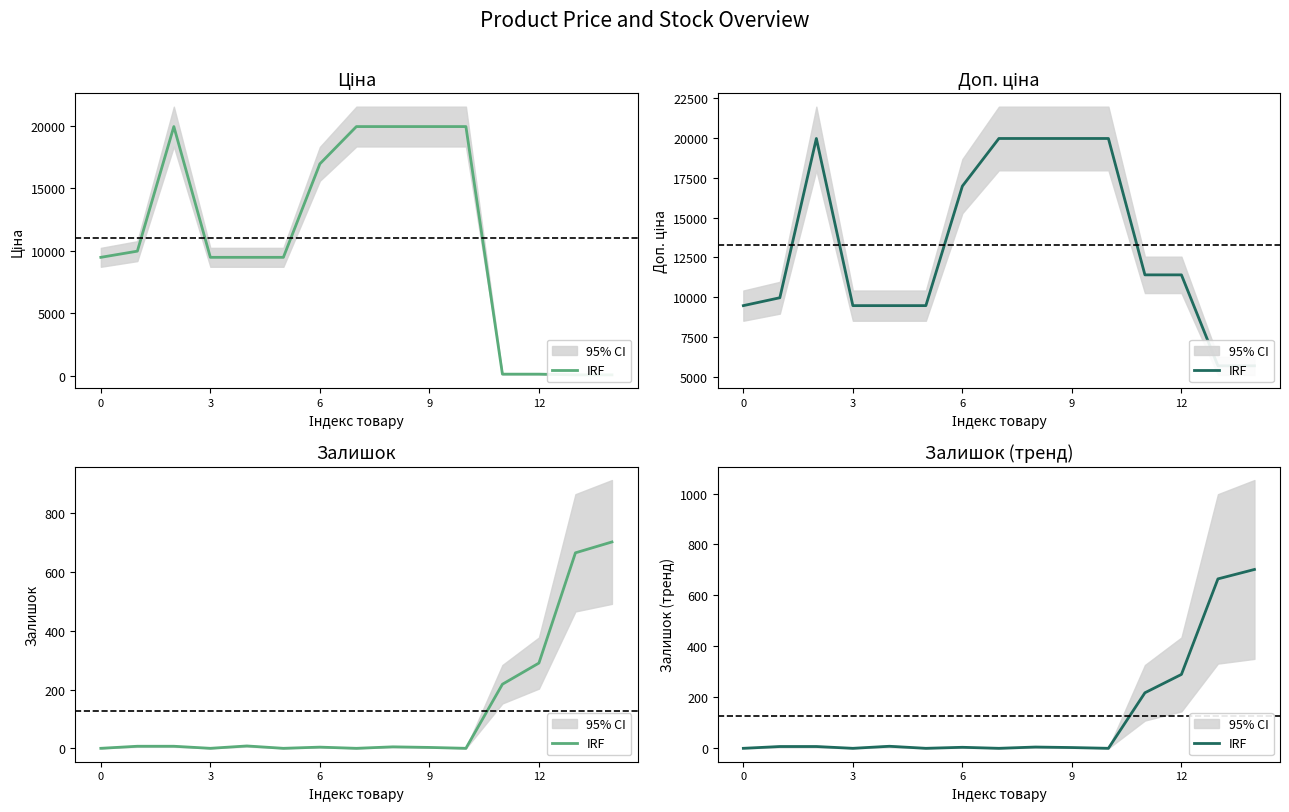

What is the value of the 7th point from the left?

7